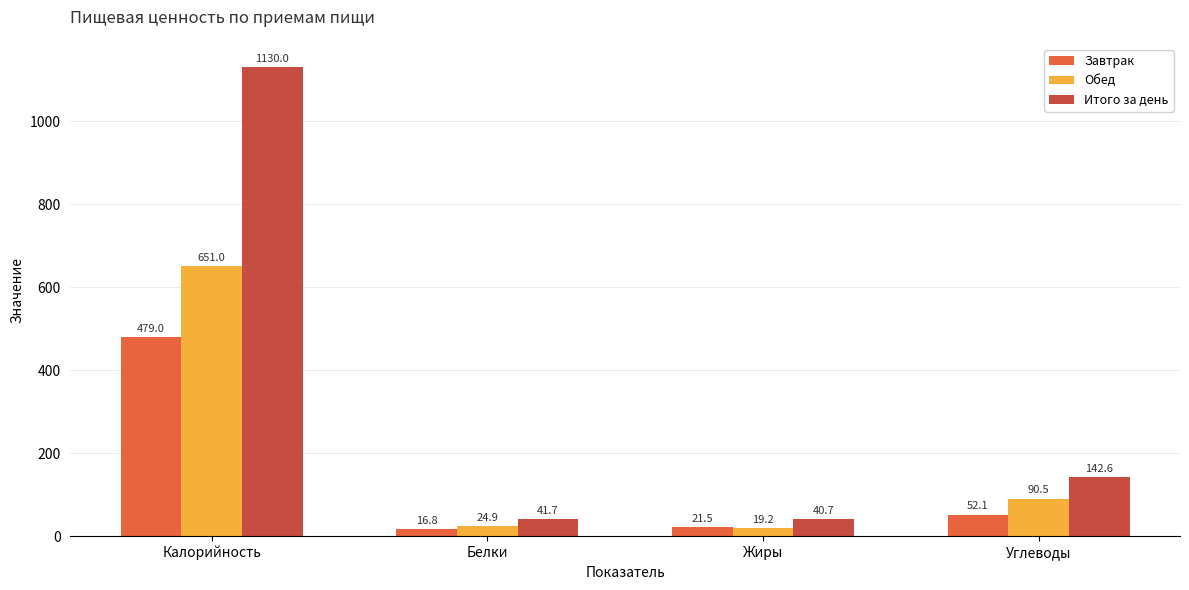

Between Жиры and Углеводы, which series saw the biggest shift?

Итого за день